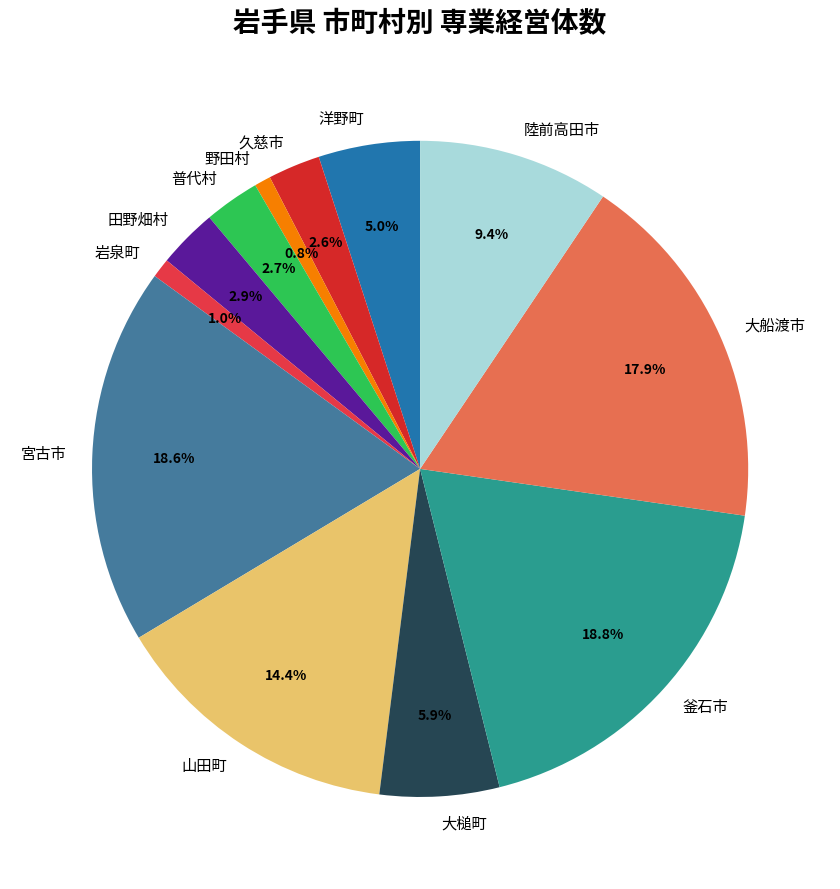

Is it true that 山田町 is 14% of the pie?

True